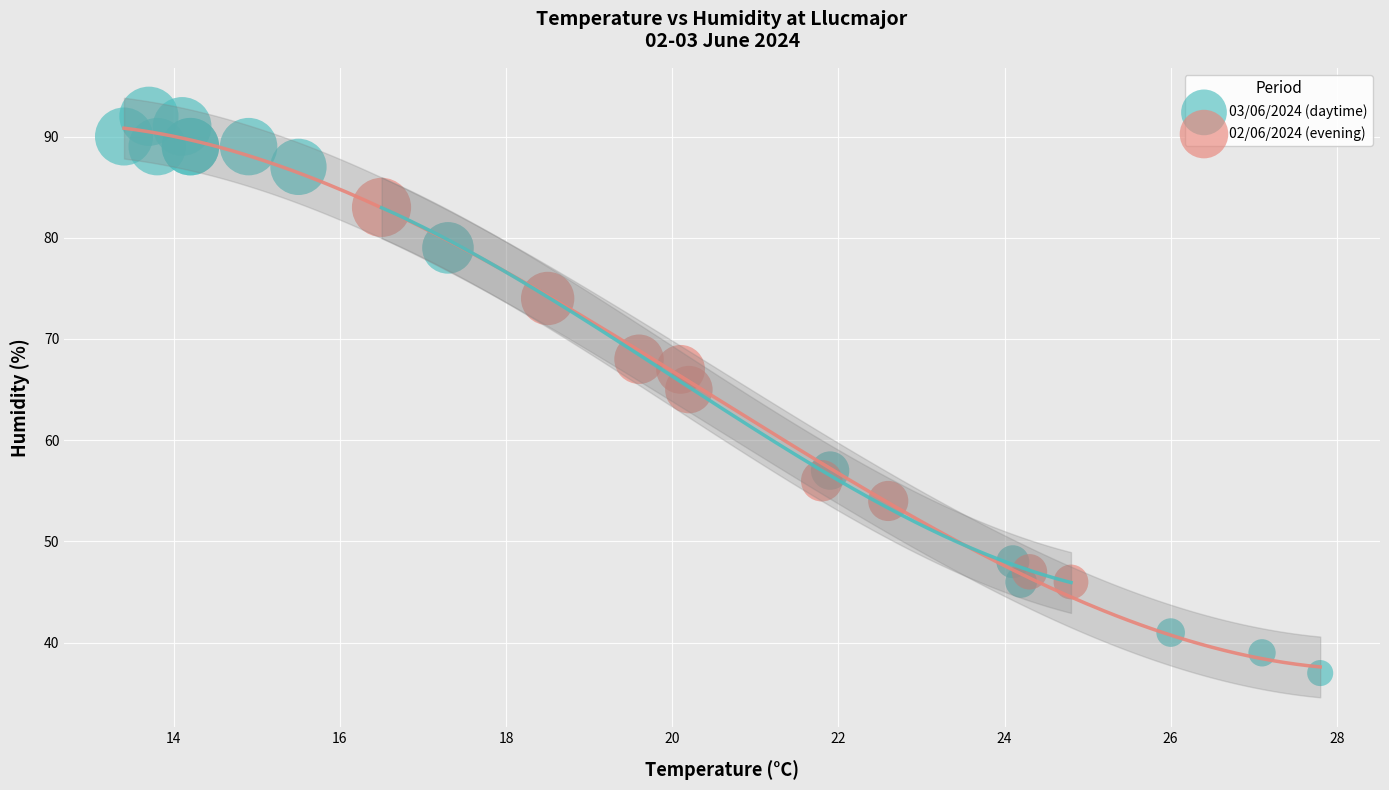

Which series reaches the minimum Y coordinate?

03/06/2024 (daytime)